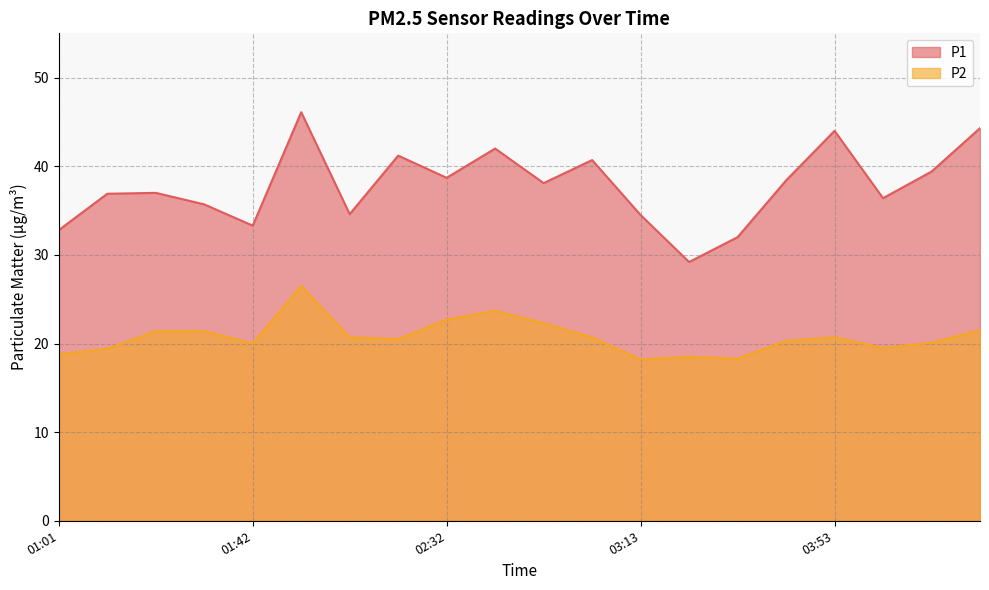

True or false: P2 and P1 cross at least once.

False